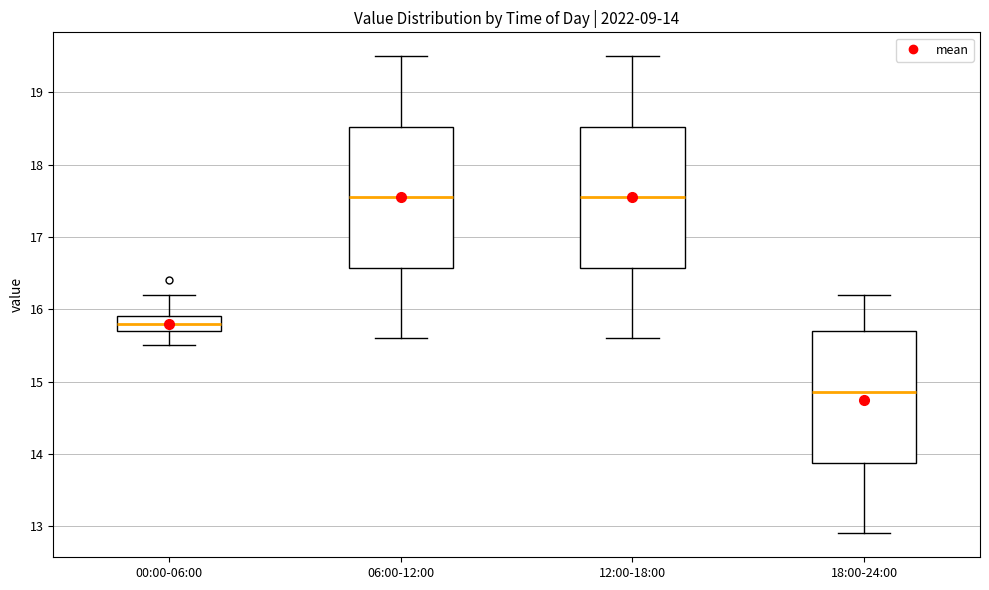

Which box's median line is the lowest?

18:00-24:00